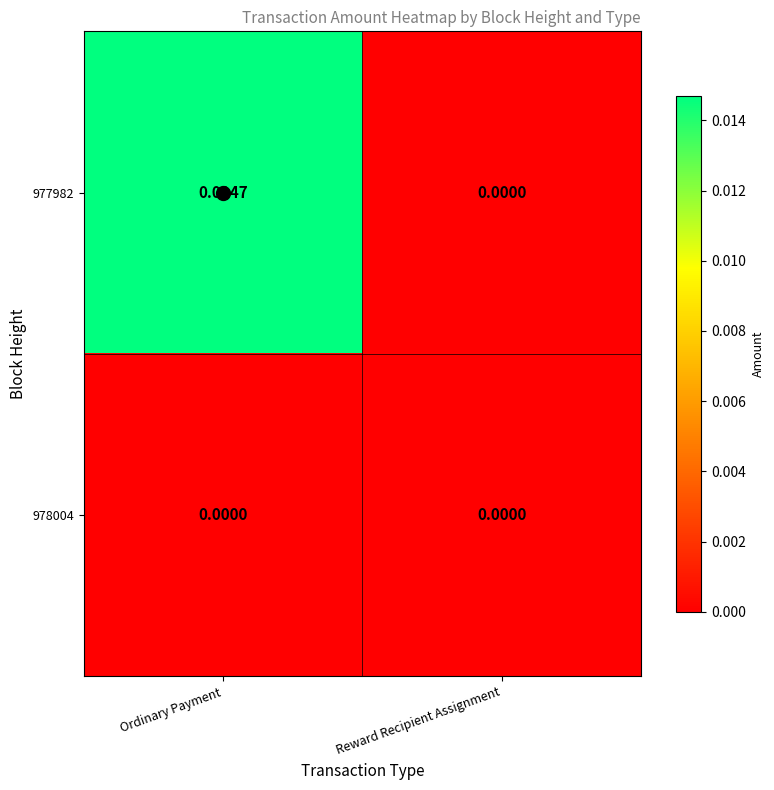

At which category does the chart reach its peak across all series?

Ordinary Payment